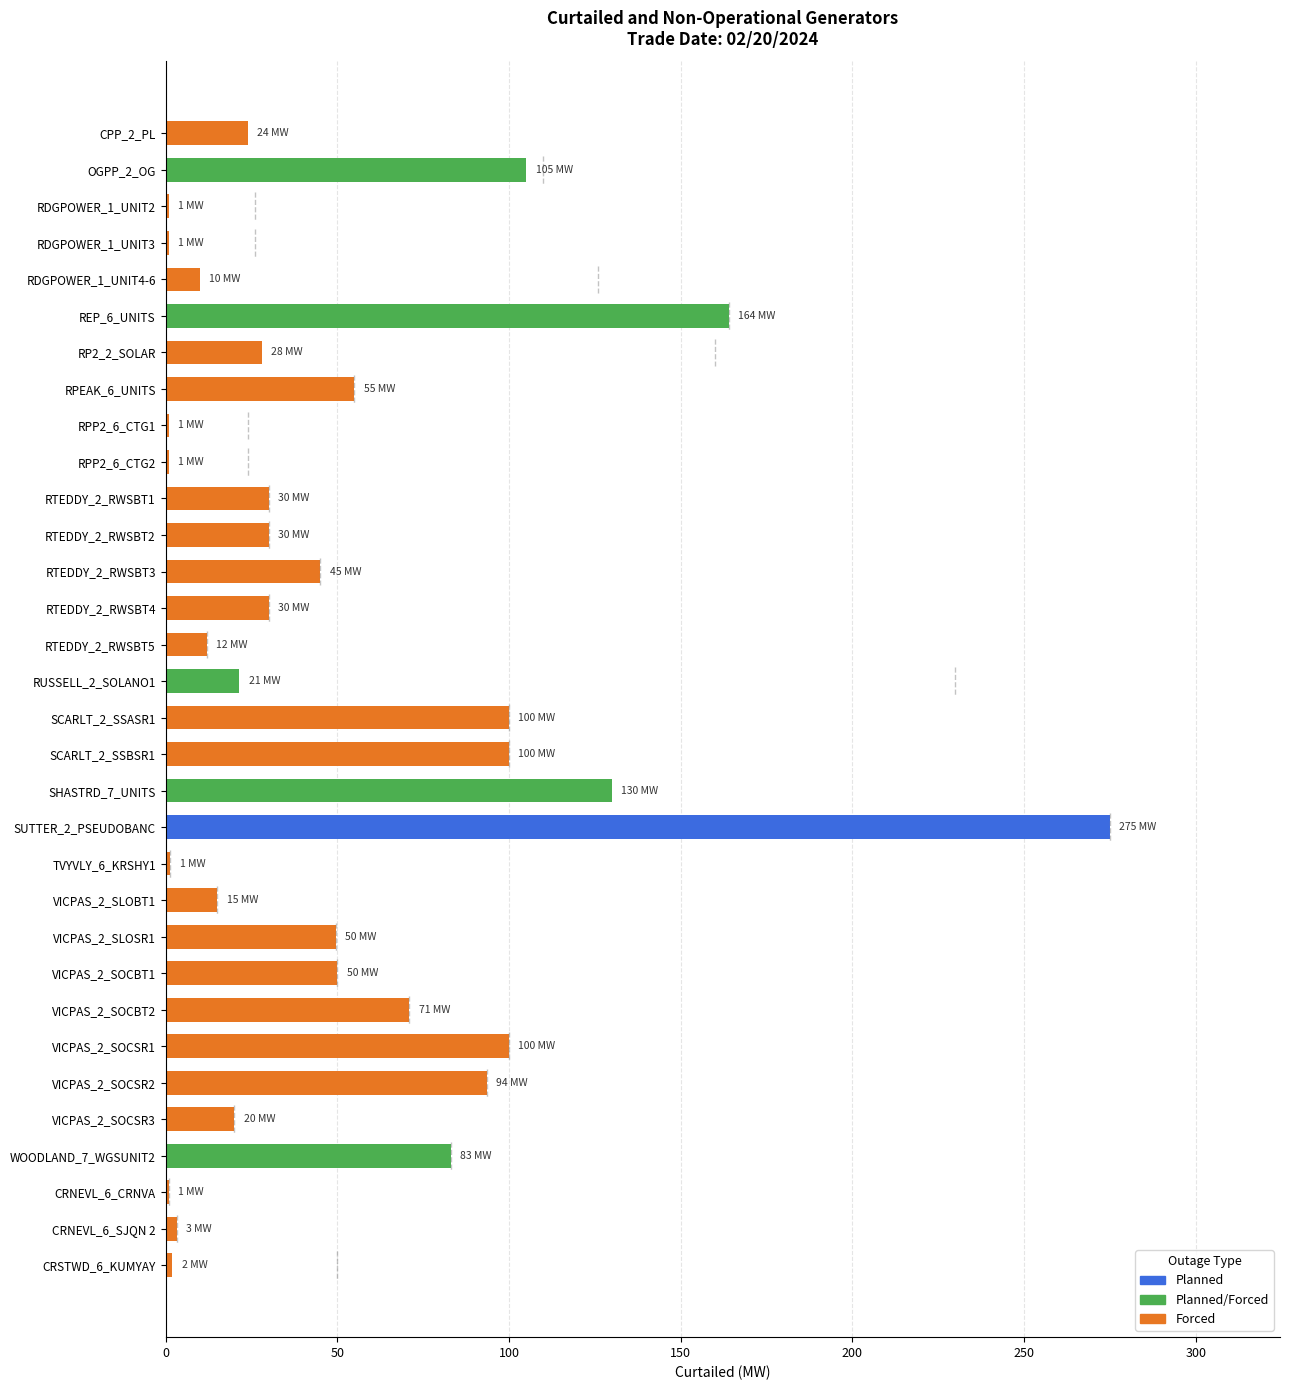

What is the change in value from WOODLAND_7_WGSUNIT2 to CRNEVL_6_SJQN 2?

-79.8